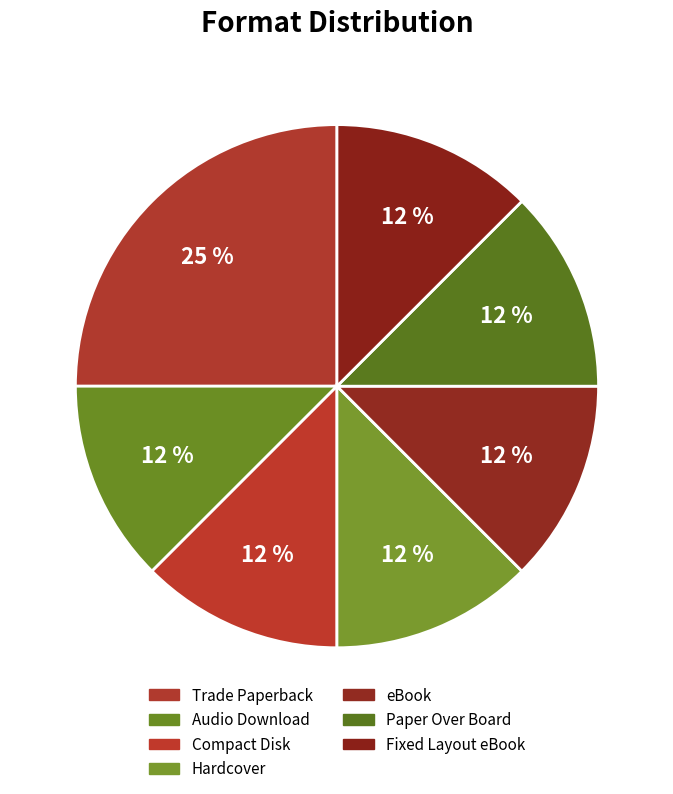

How many segments does this pie chart have?

7